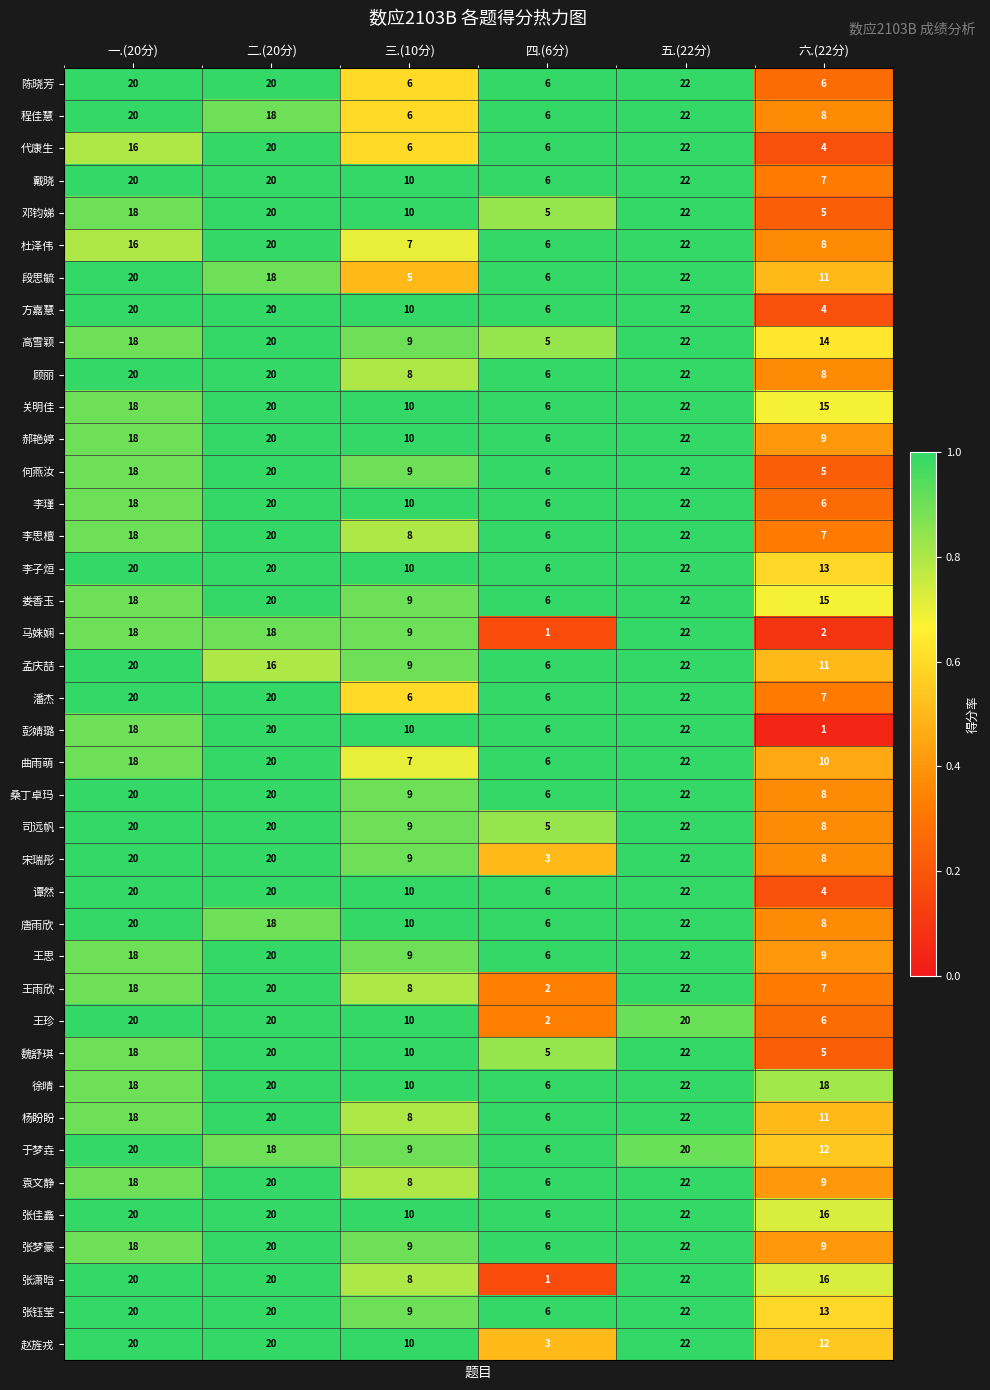

True or false: 李思檀 has a value of 31 at 一.(20分).

False